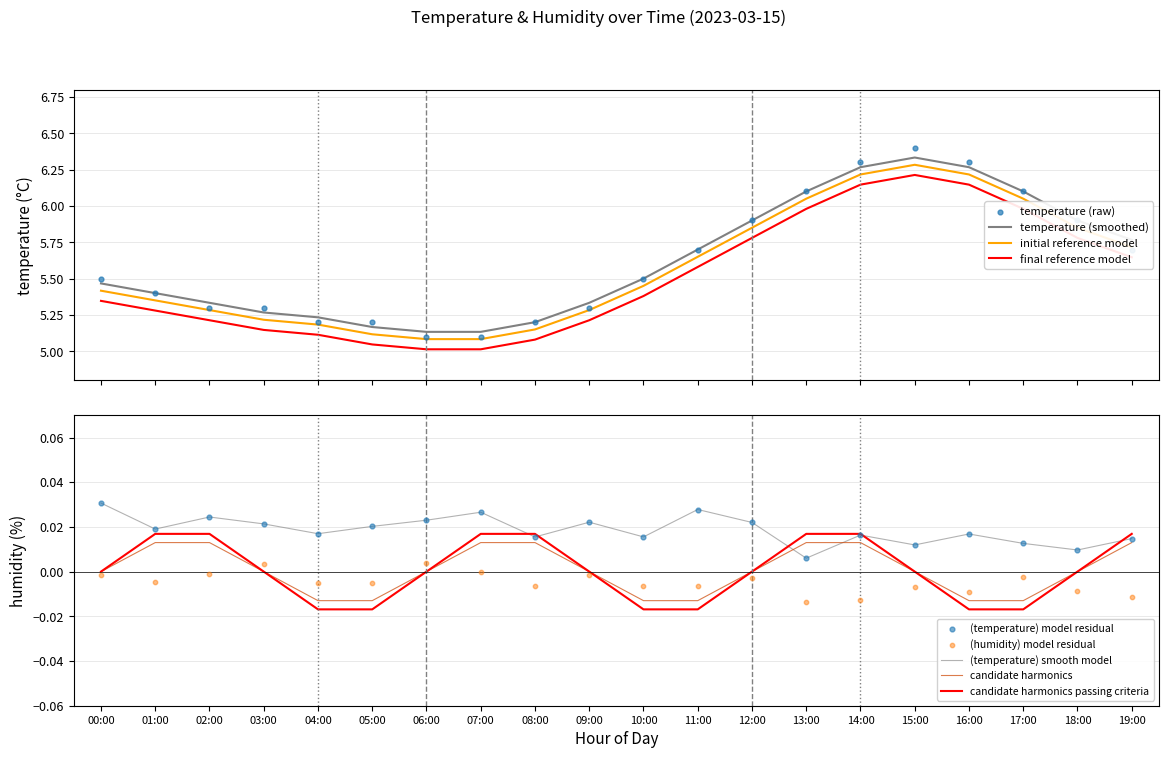

True or false: final reference model and initial reference model intersect in this chart.

False